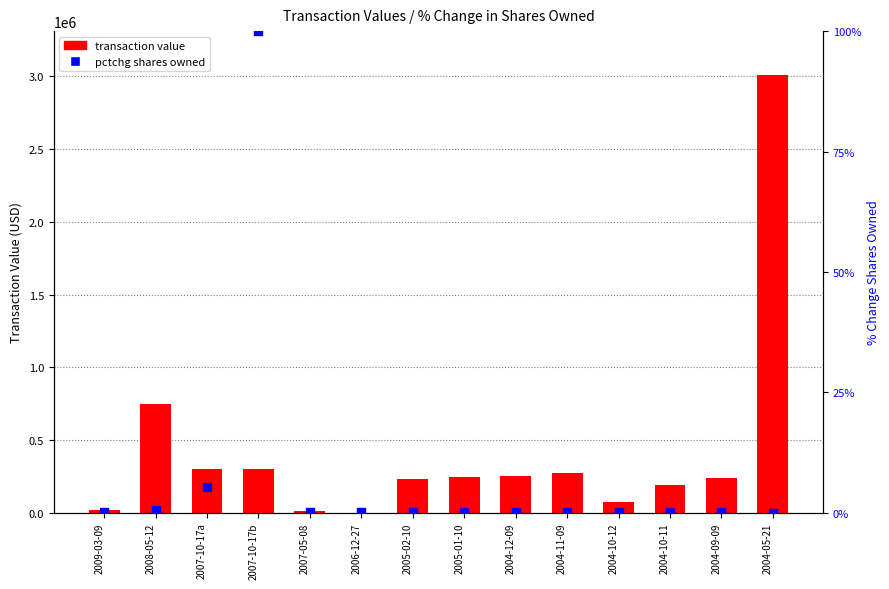

Which series has the largest total across all categories?

transaction value